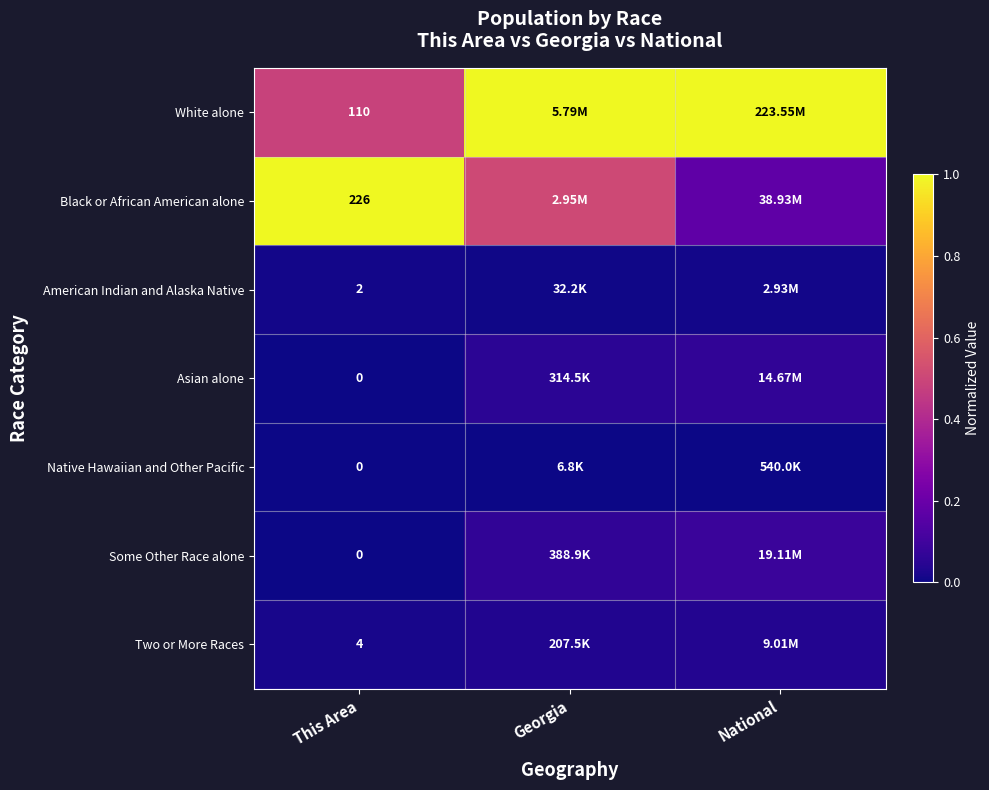

Is the value of Black or African American alone at This Area greater than the value of White alone at This Area?

Yes